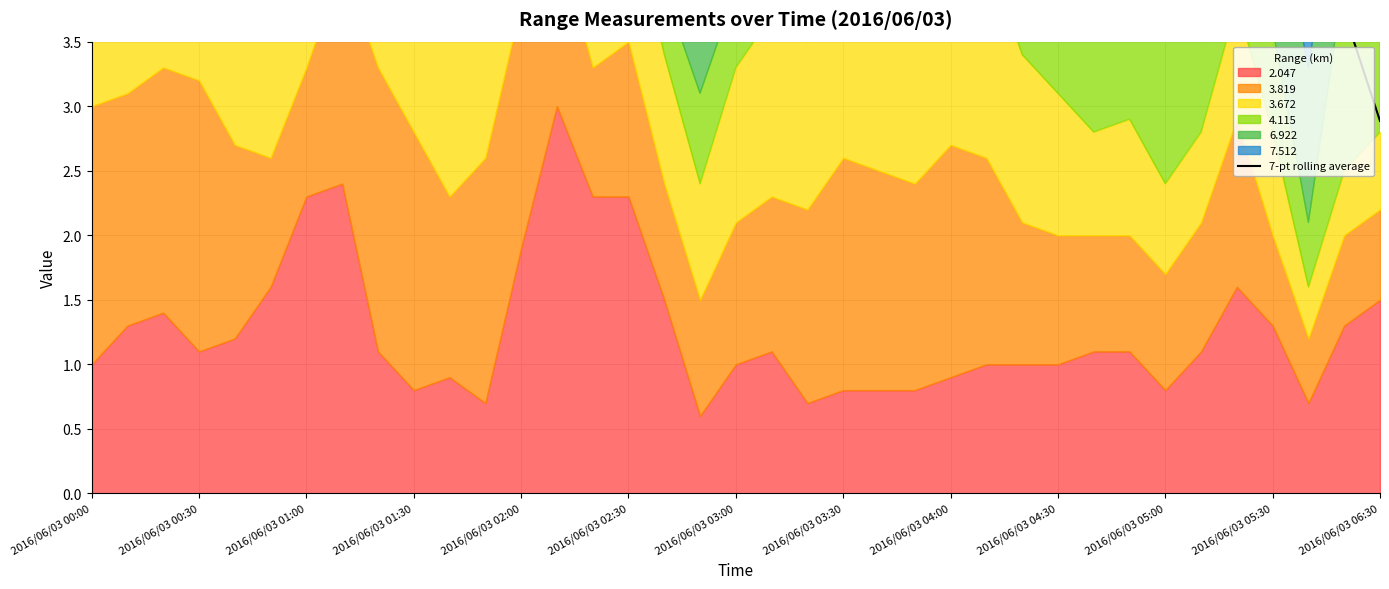

The chart shows a value of 5.9 at 2016/06/03 00:30. True or false?

True